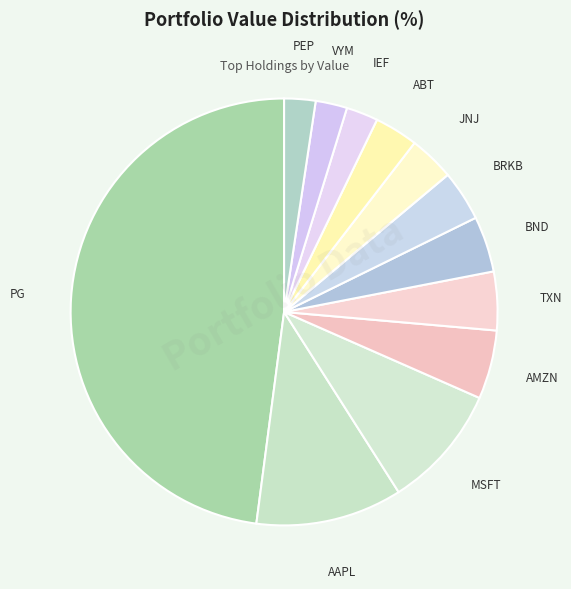

Count the number of slices in the pie.

12